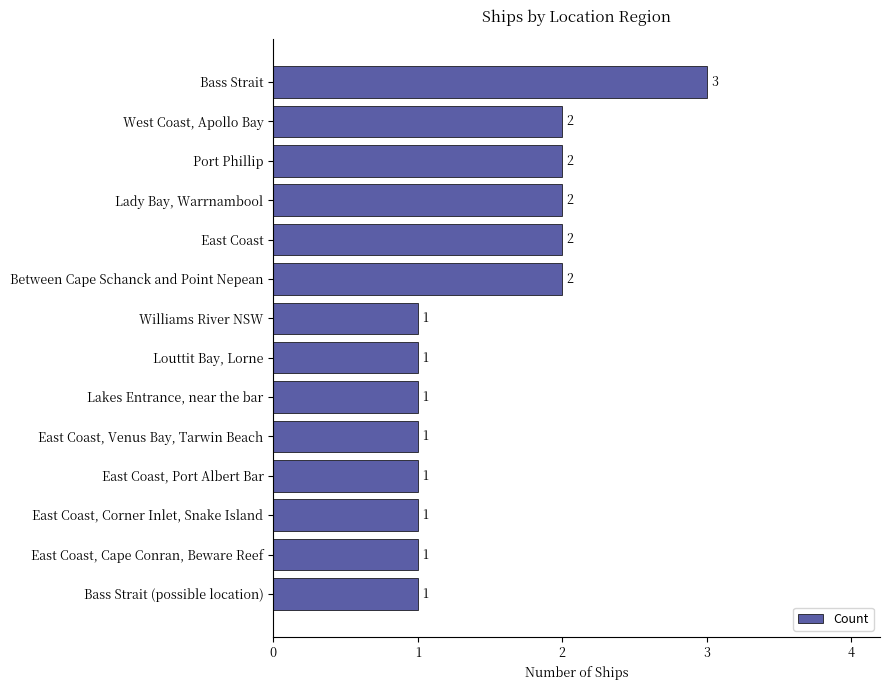

True or false: the data shows 2 at Bass Strait (possible location).

False